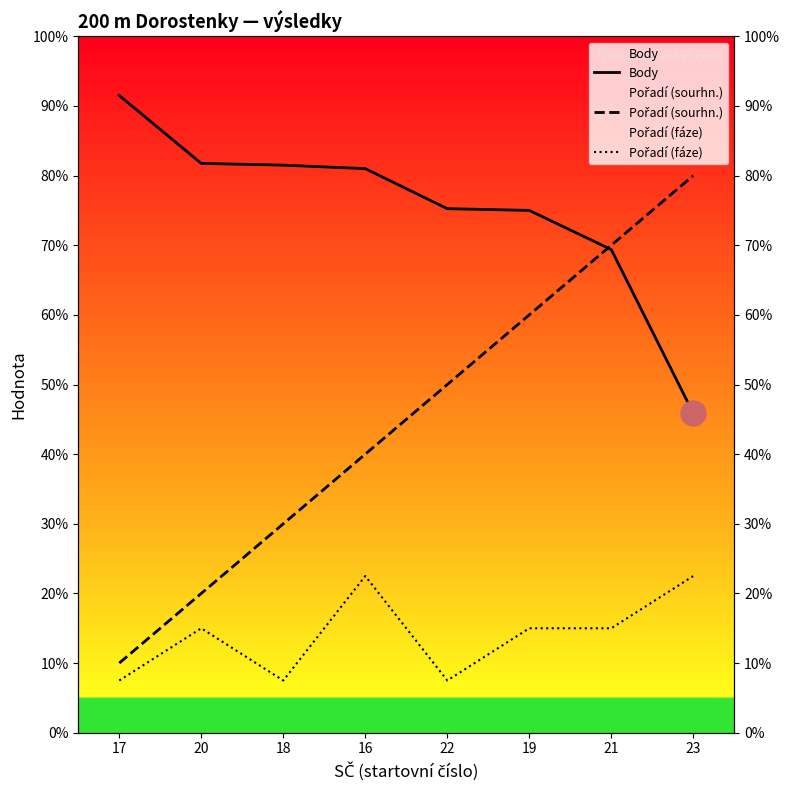

What is the label of the 8th point from the right?

17